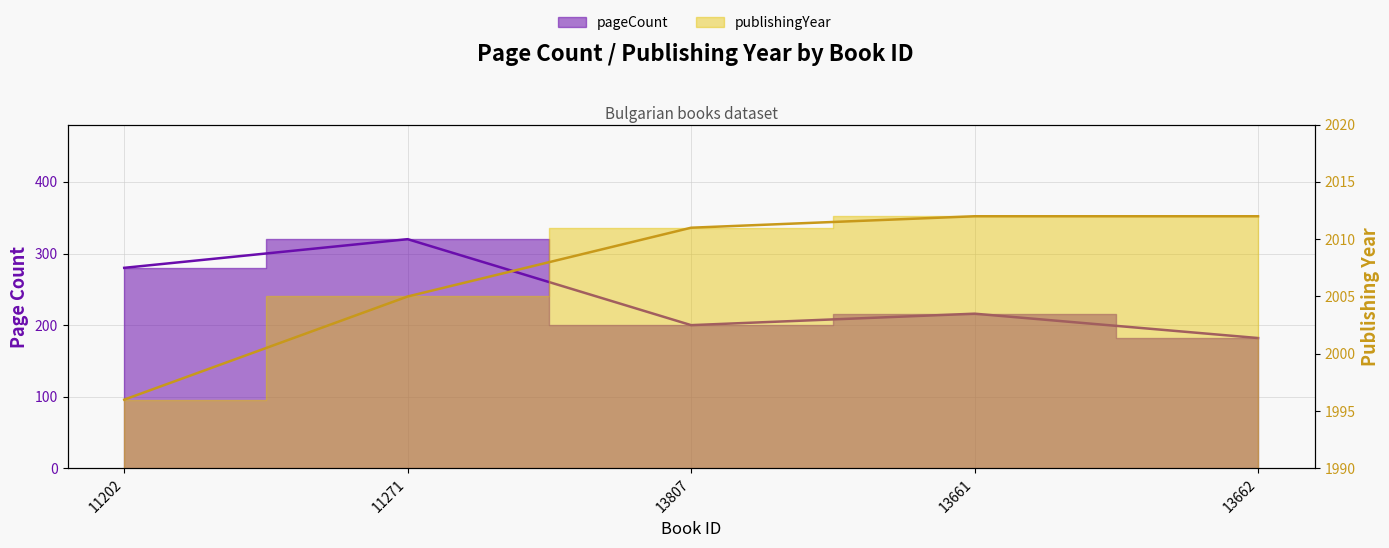

What is the approximate value of publishingYear at 11202?

1996